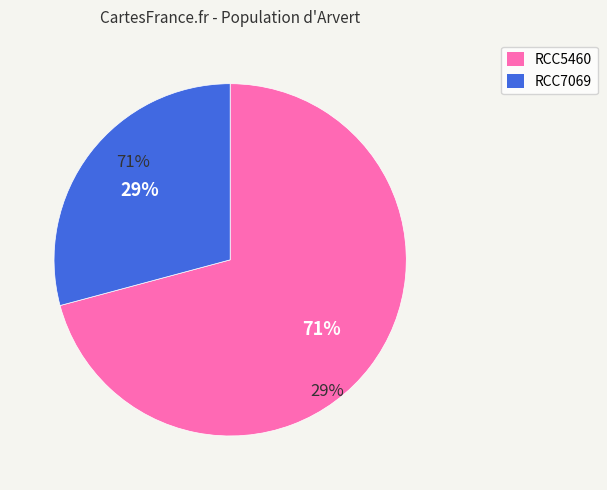

True or false: RCC7069 accounts for 39% of the total.

False